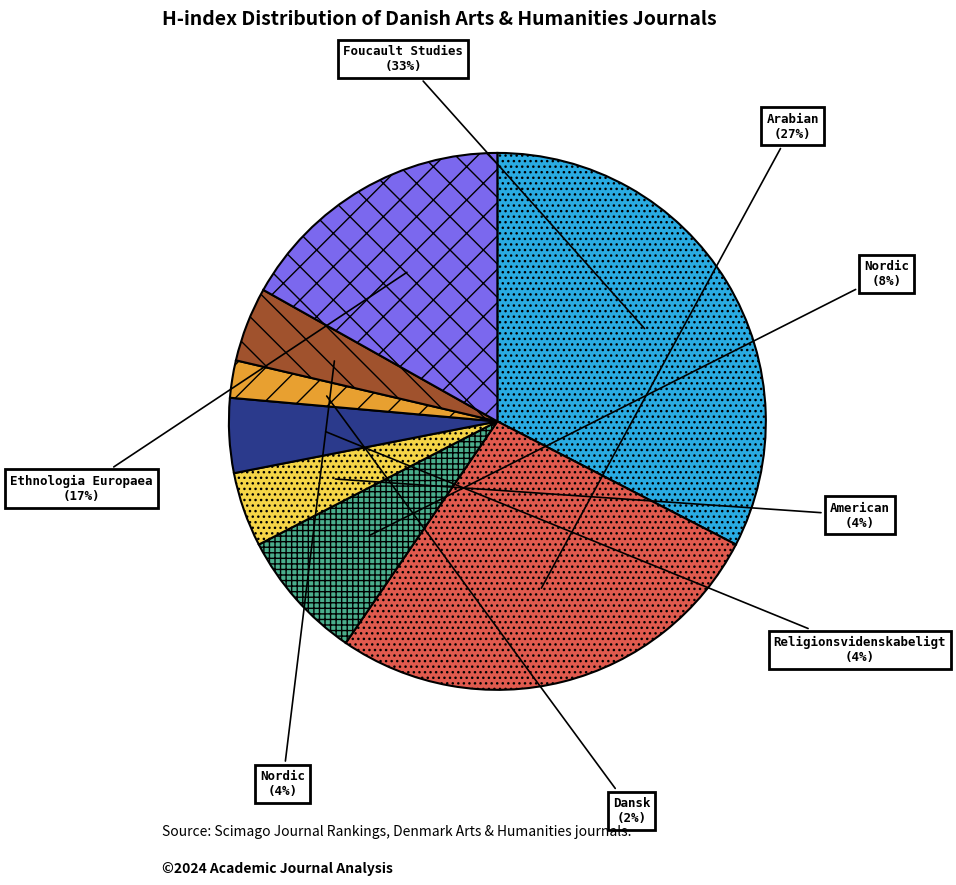

To the nearest percent, what is the average slice percentage?

12%